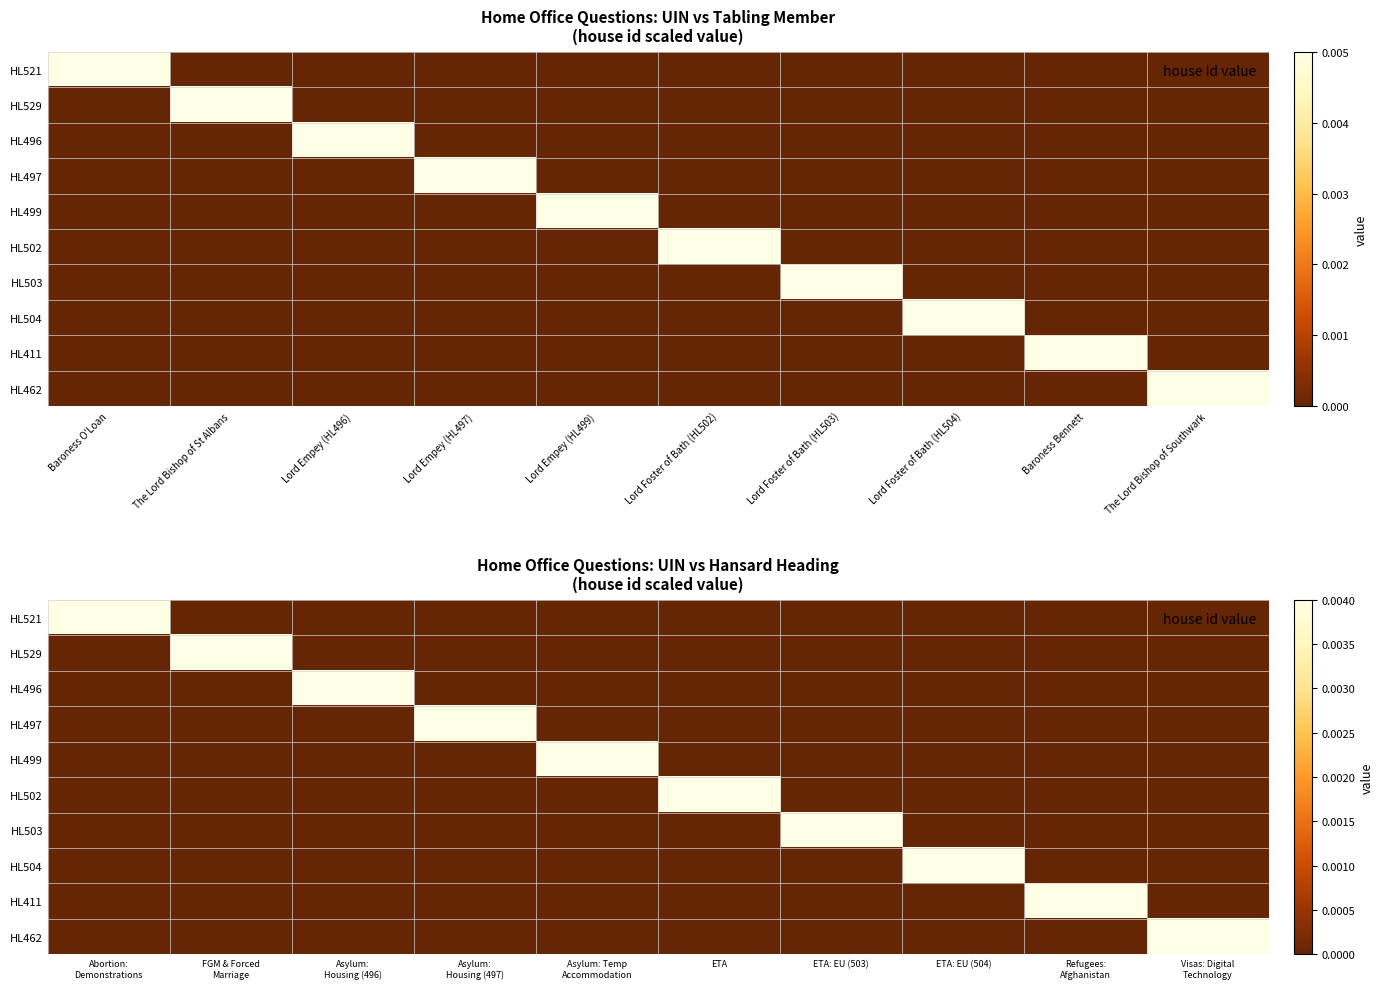

At which label does HL504 reach its peak?

ETA: EU (504)